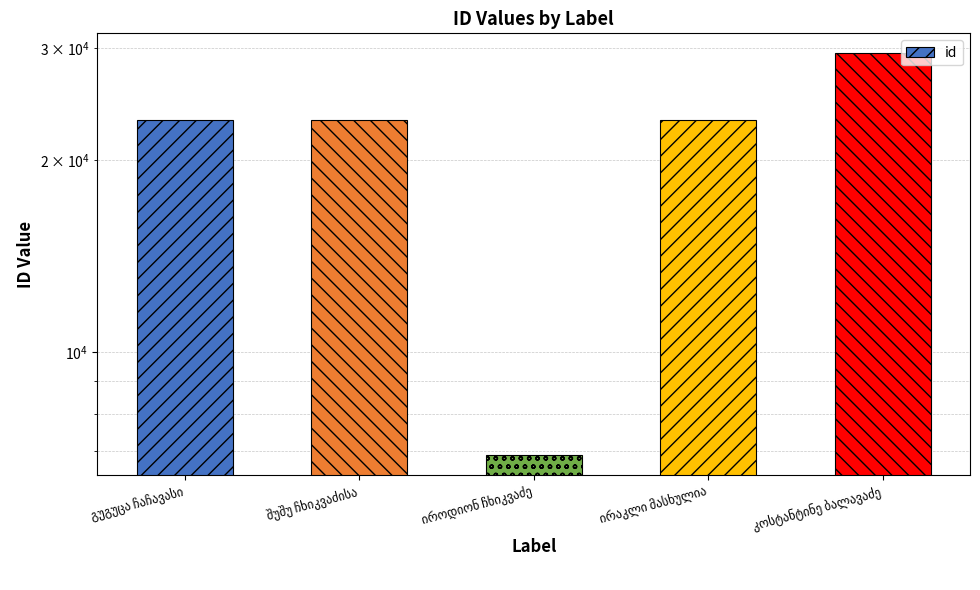

Reading left to right, list all the values displayed in this chart.

გუგუცა ჩაჩავასი=23137	შუშუ ჩხიკვაძისა=23134	იროდიონ ჩხიკვაძე=6896	ირაკლი მასხულია=23135	კოსტანტინე ბალავაძე=29421